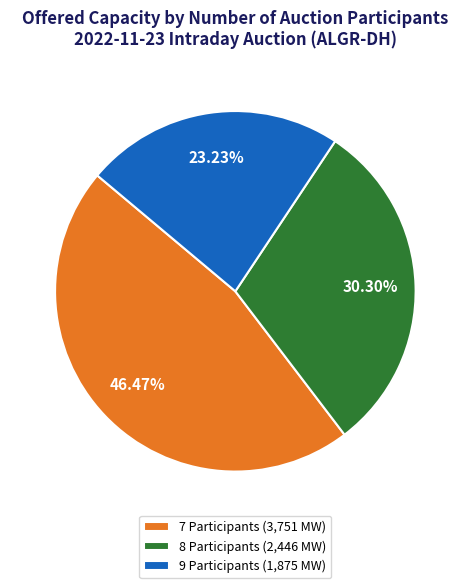

Combined, do 8 Participants (2,446 MW) and 9 Participants (1,875 MW) account for over 50%?

Yes